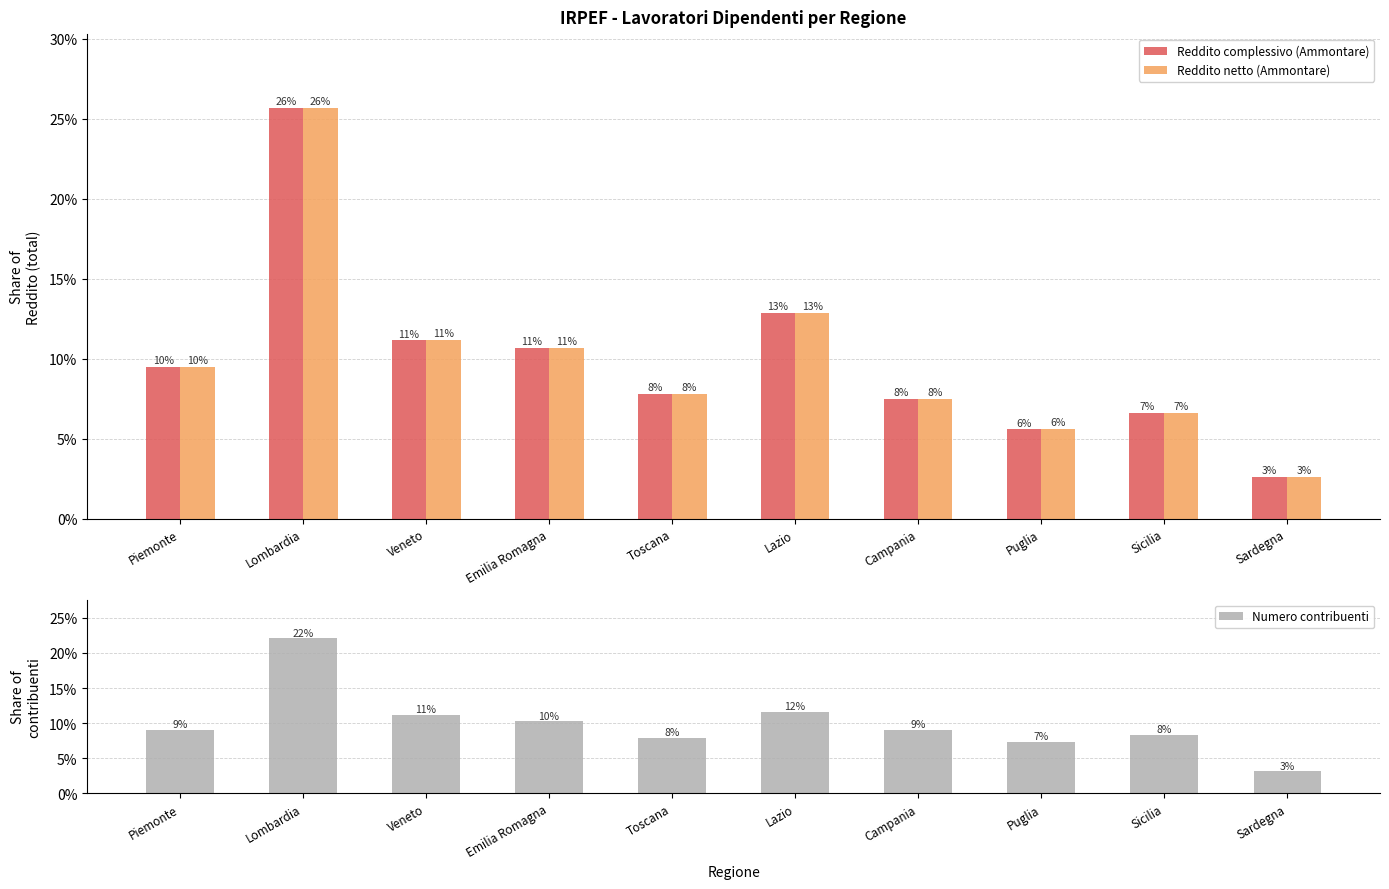

List the labels in order of Reddito complessivo (Ammontare) value, largest first.

Lombardia, Lazio, Veneto, Emilia Romagna, Piemonte, Toscana, Campania, Sicilia, Puglia, Sardegna